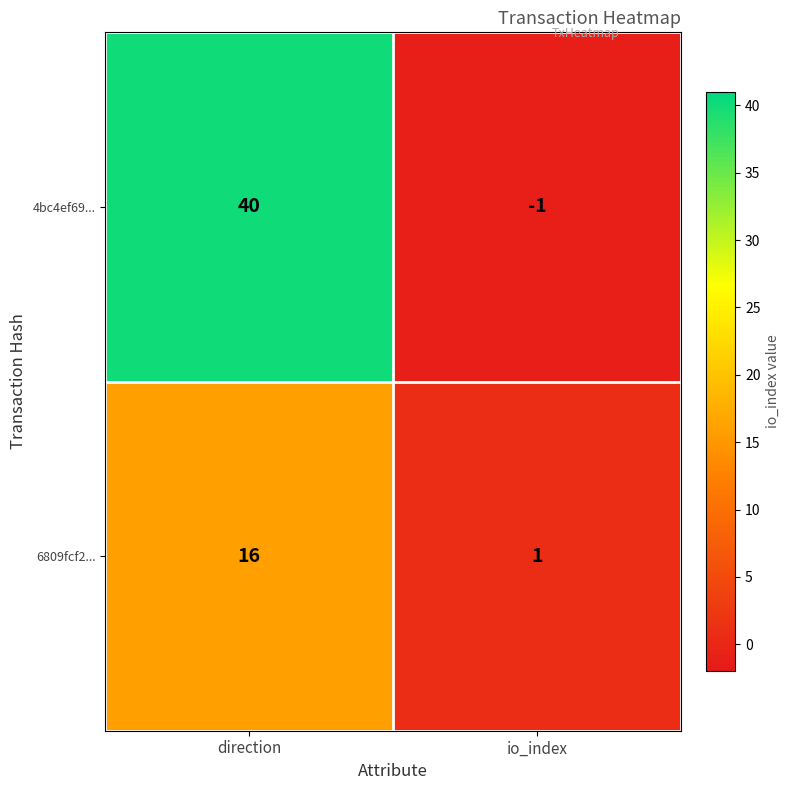

At which category is the sum across all series the highest?

direction